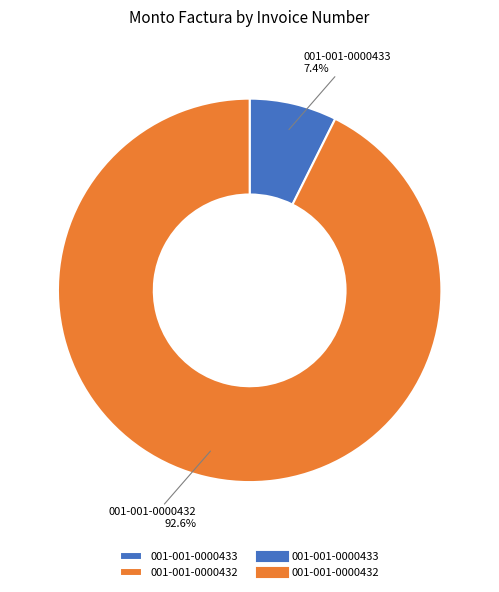

What percentage is the 001-001-0000433 slice, to the nearest percent?

7%